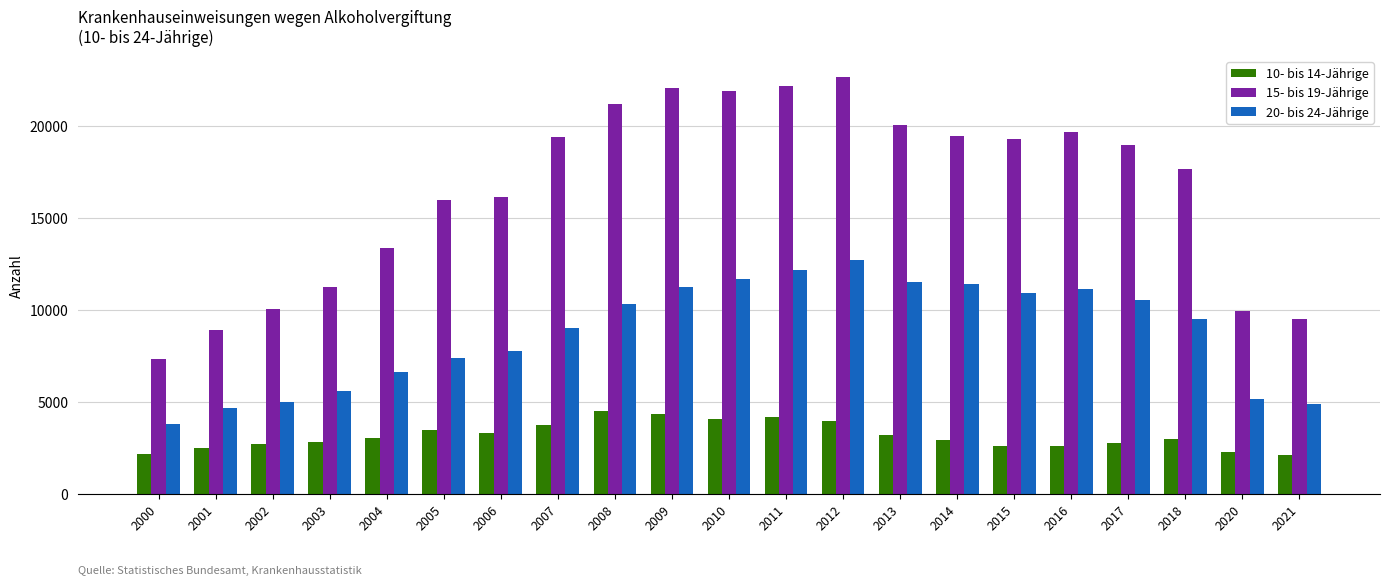

At which label does 20- bis 24-Jährige reach its peak?

2012